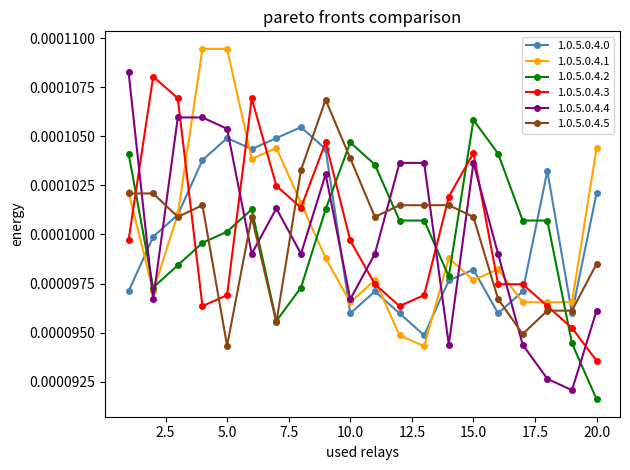

In 1.0.5.0.4.0, how many points are higher than both neighbors (excluding endpoints)?

5